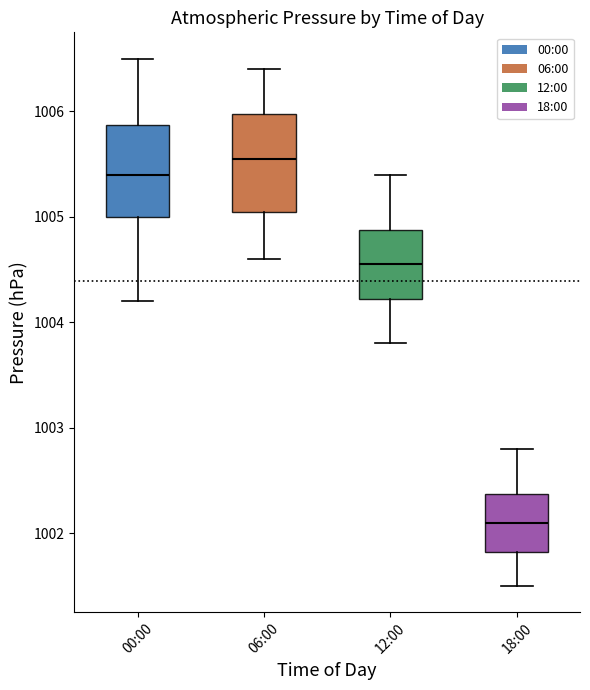

Reading left to right, transcribe this box plot: for each box, give where its median line is, the range the box spans, and where its two whiskers end, as read against the y-axis. The values are not printed on the chart, so give them approximately, as read against the axis.

00:00: median 1005.4, box 1005.0 to 1005.9, whiskers 1004.2 to 1006.5
06:00: median 1005.6, box 1005.1 to 1006.0, whiskers 1004.6 to 1006.4
12:00: median 1004.6, box 1004.2 to 1004.9, whiskers 1003.8 to 1005.4
18:00: median 1002.1, box 1001.8 to 1002.4, whiskers 1001.5 to 1002.8